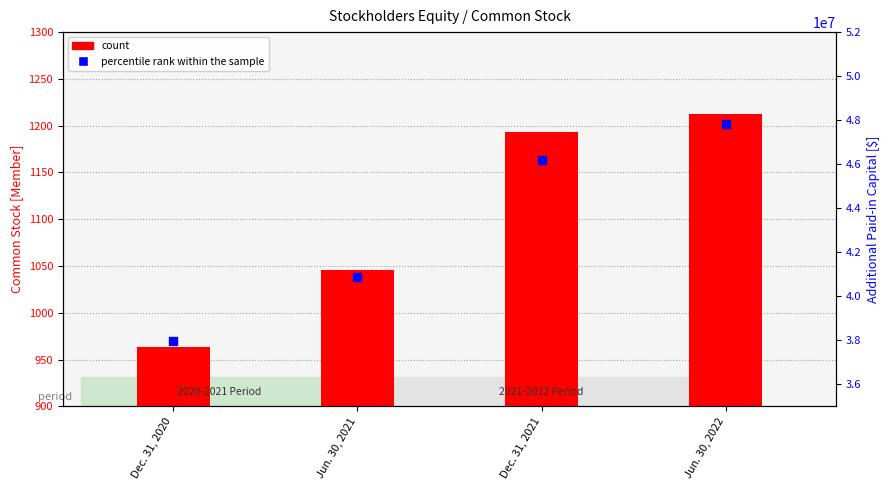

Which series has the widest spread of Y values?

percentile rank within the sample